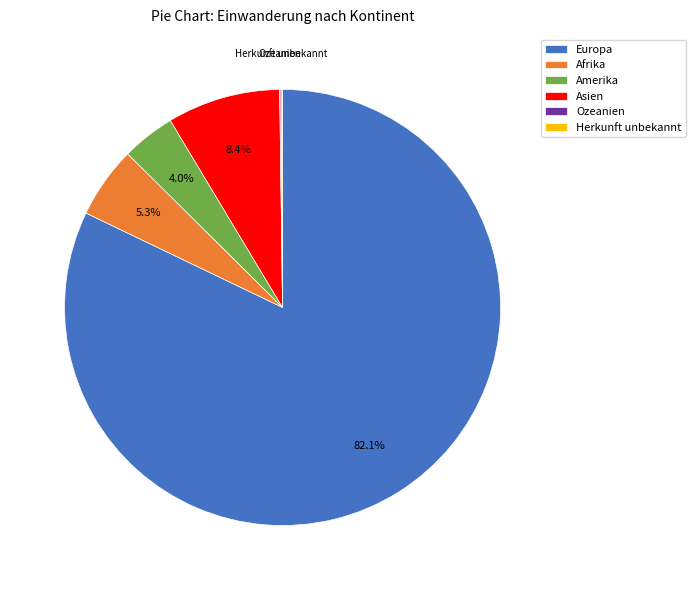

Do Europa and Afrika together represent more than half of the pie?

Yes